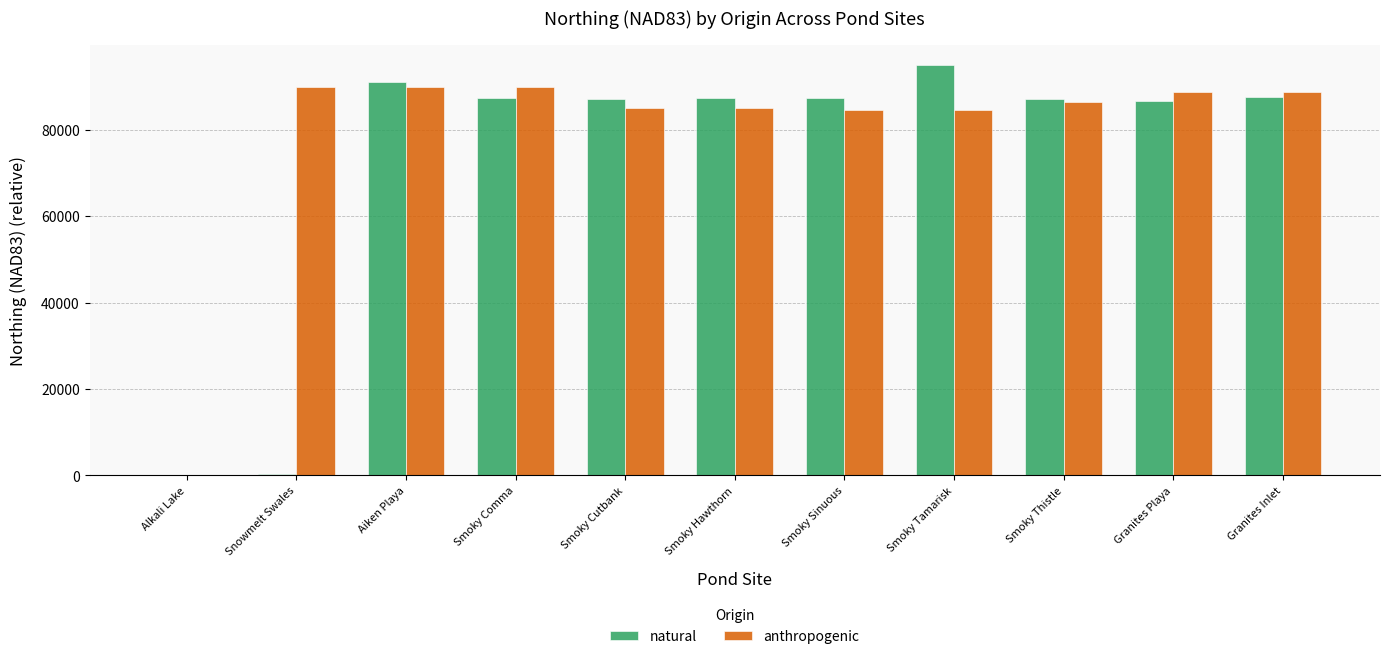

The natural series shows 51740 at Smoky Hawthorn. True or false?

False